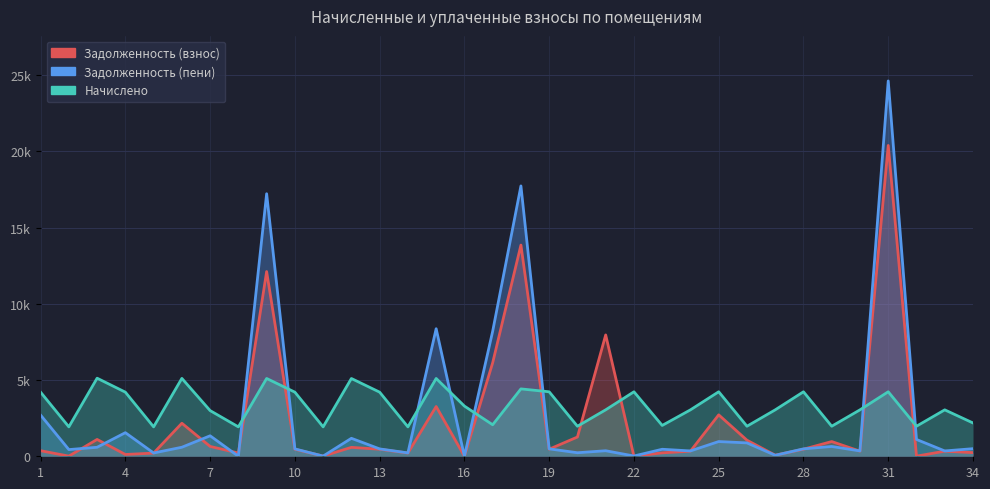

What is the value of the Начислено point at the 18th from the left?

4419.2